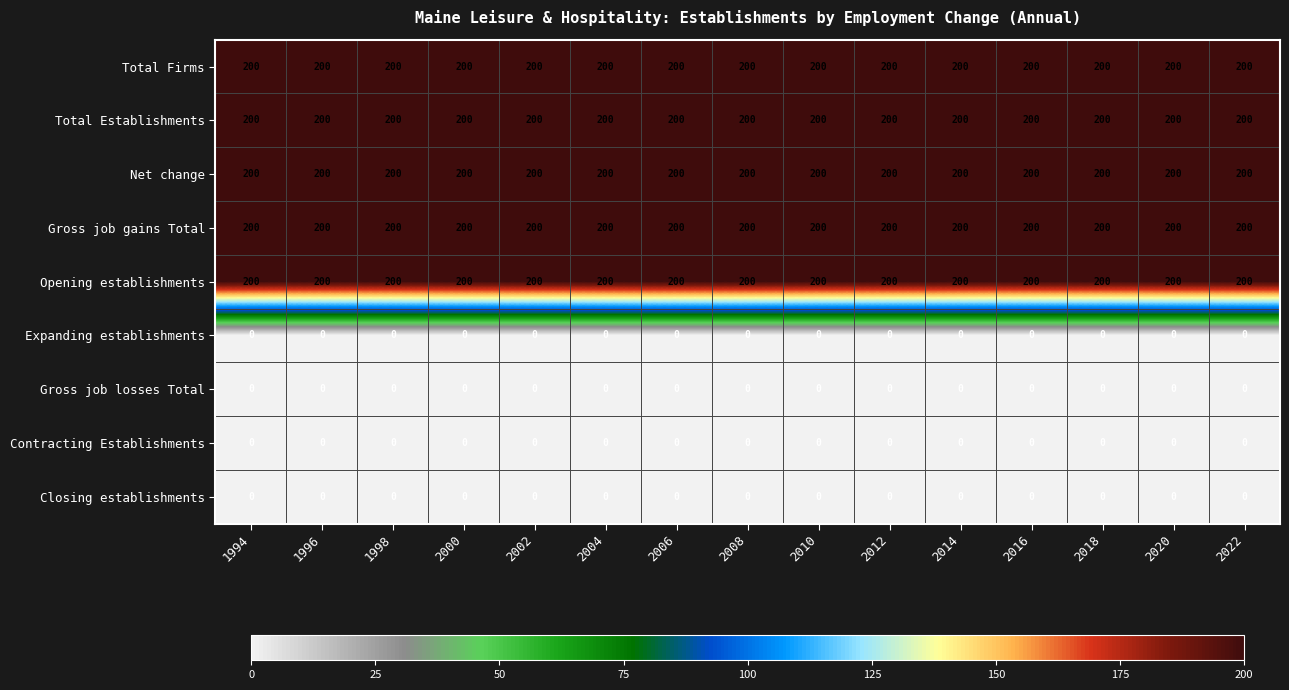

At how many categories does at least one series exceed 125?

15